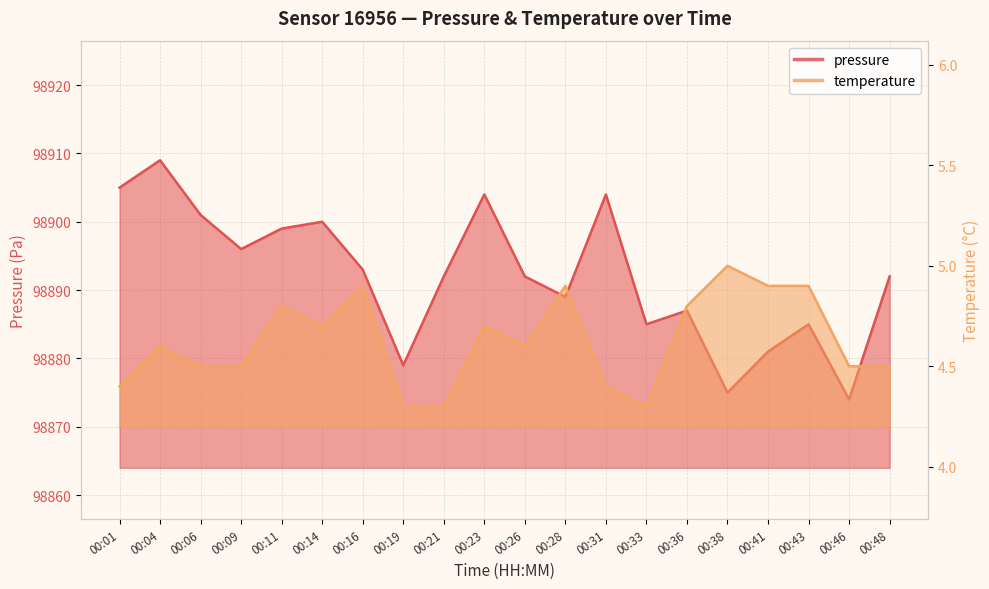

How many lines are shown in the chart?

2